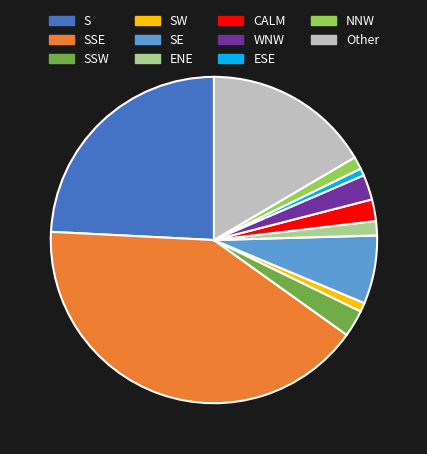

Is SE the majority of the pie?

No